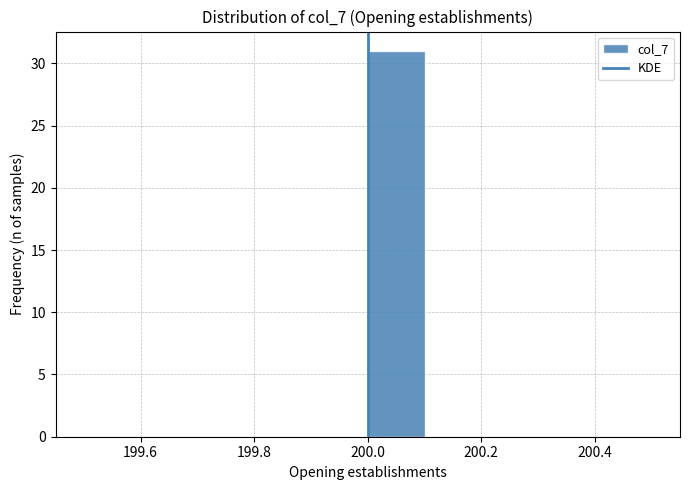

Reading left to right, transcribe this chart: for each bar, give the range it covers on the x-axis and its height. The values are not printed on the chart, so give them approximately, as read against the axis.

199.5 to 199.6: 0
199.6 to 199.7: 0
199.7 to 199.8: 0
199.8 to 199.9: 0
199.9 to 200.0: 0
200.0 to 200.1: 31
200.1 to 200.2: 0
200.2 to 200.3: 0
200.3 to 200.4: 0
200.4 to 200.5: 0